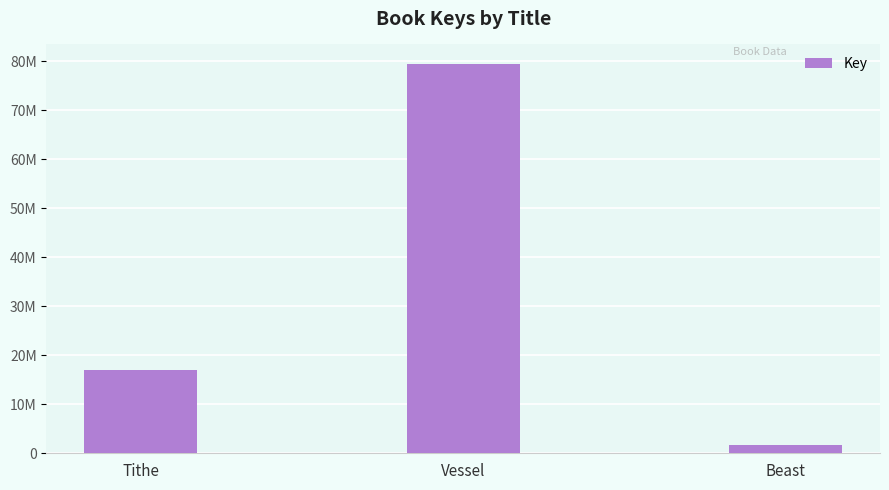

List the labels in order of value, largest first.

Vessel, Tithe, Beast